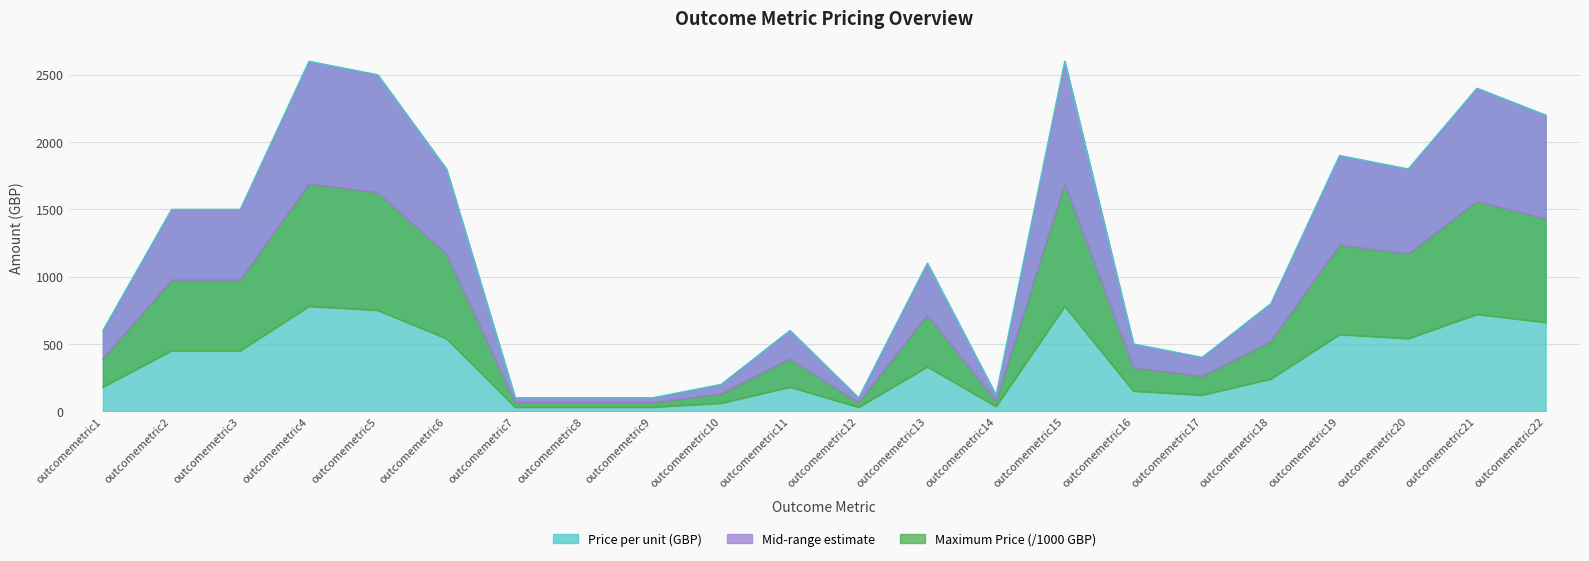

At which label is Price per unit (GBP) closest to 1350?

outcomemetric2